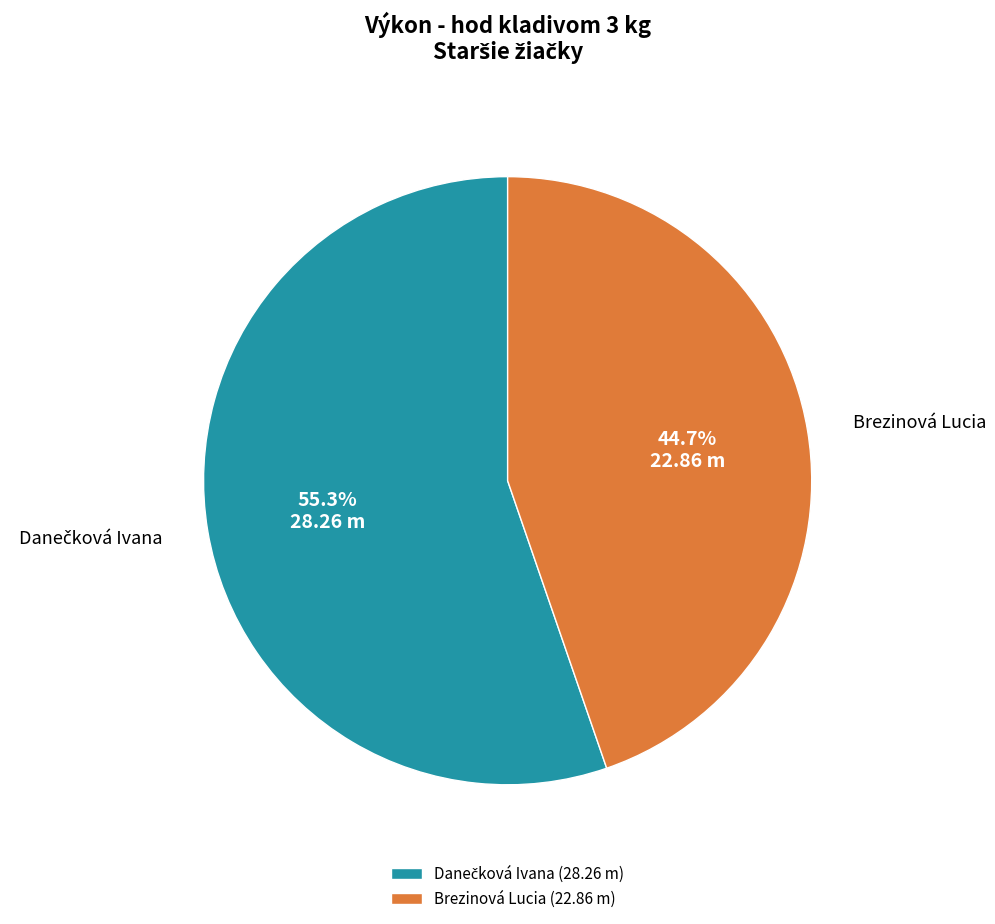

Is there a majority slice in this chart?

Yes